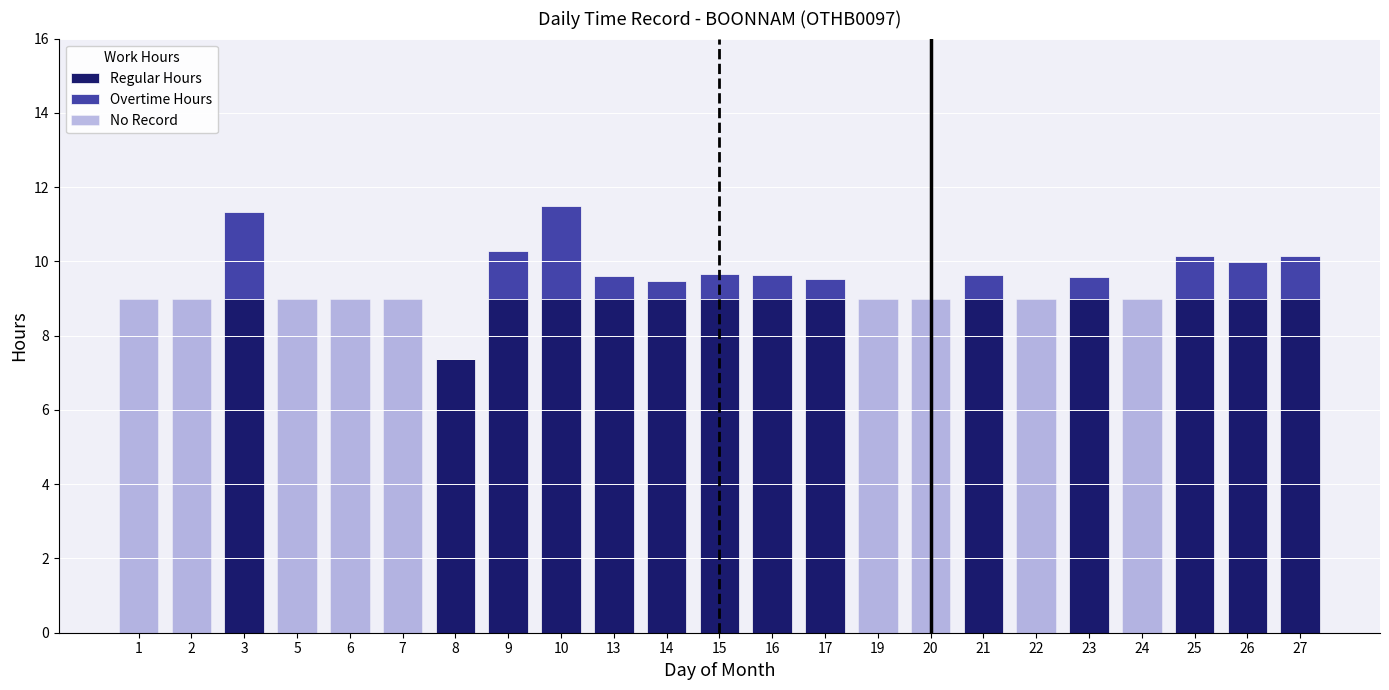

Is the value of No Record at 8 greater than the value of Regular Hours at 2?

No